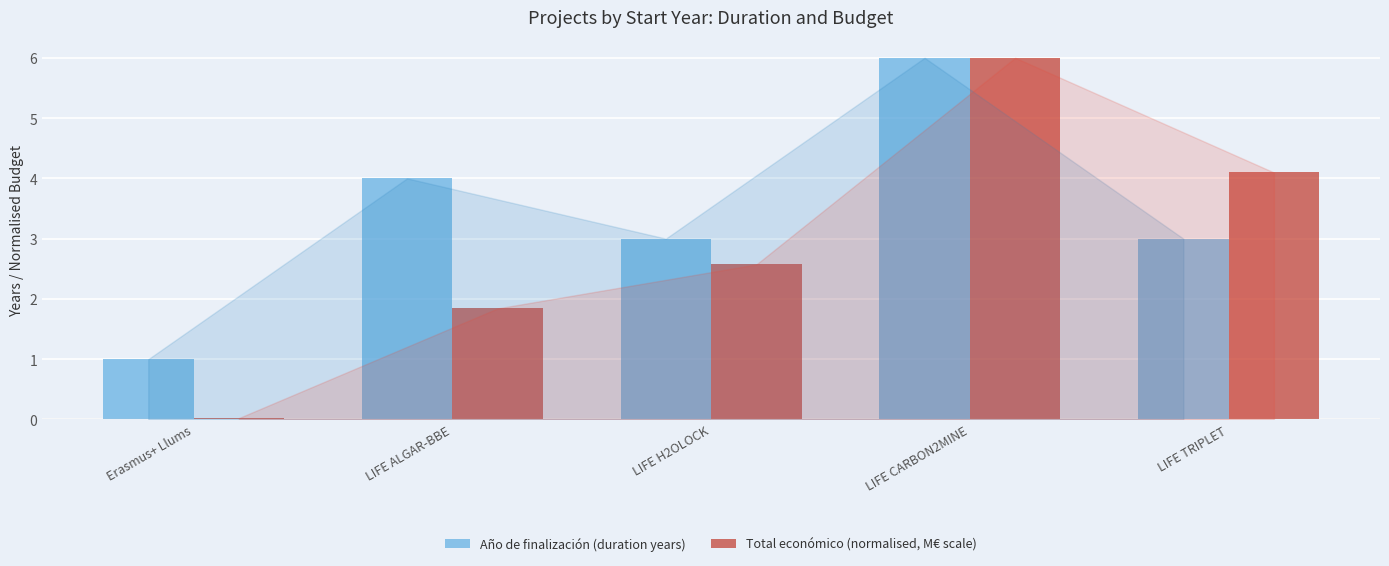

Between LIFE CARBON2MINE and LIFE TRIPLET, which series saw the biggest shift?

Año de finalización (duration years)